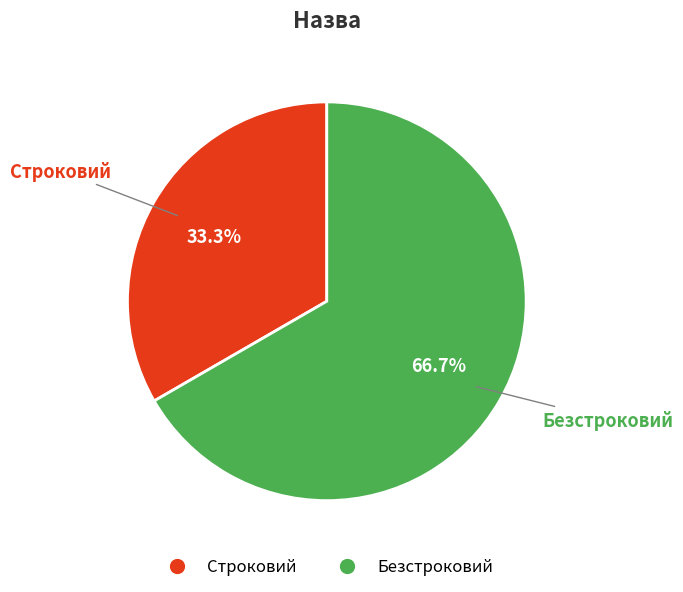

Which slice represents more than half of the pie?

Безстроковий